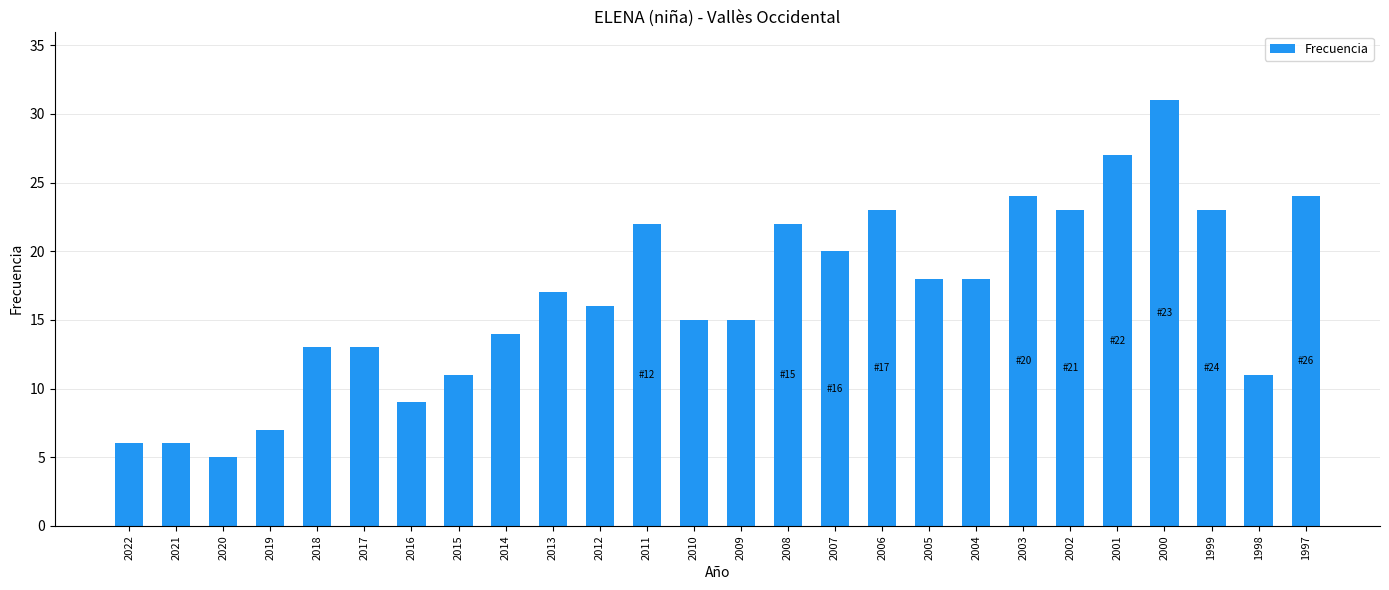

At which category does the chart reach its peak across all series?

2000